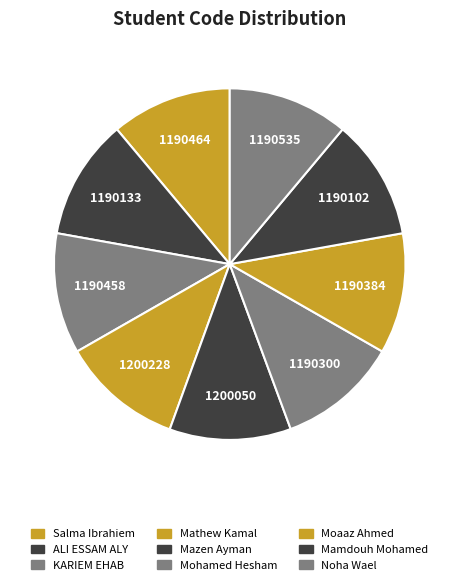

Rank the categories by value from lowest to highest.

Mamdouh Mohamed, ALI ESSAM ALY, Mohamed Hesham, Moaaz Ahmed, KARIEM EHAB, Salma Ibrahiem, Noha Wael, Mazen Ayman, Mathew Kamal